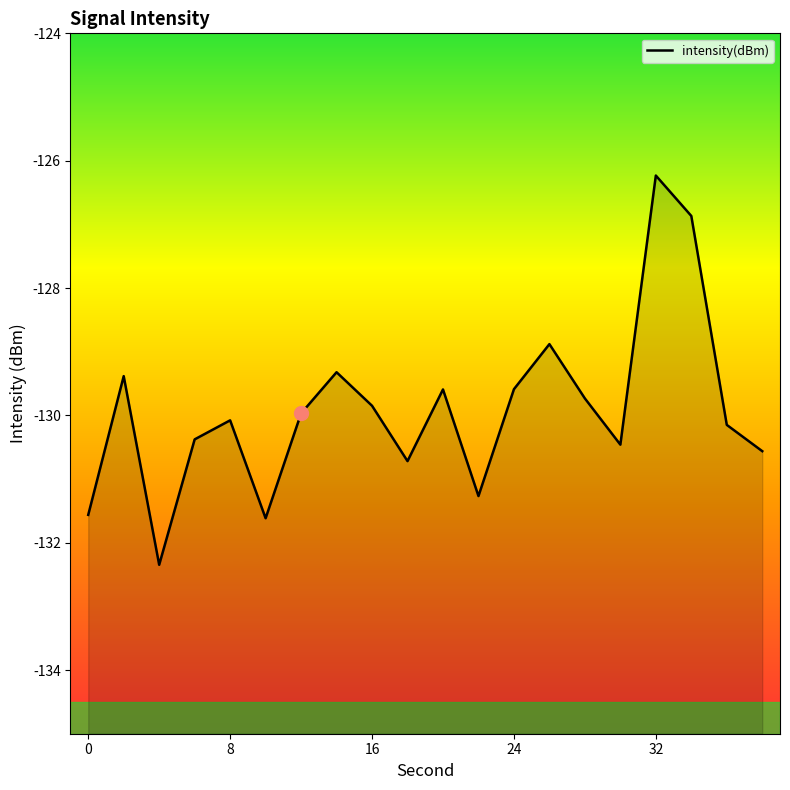

The value at 8 is -130.1. True or false?

True